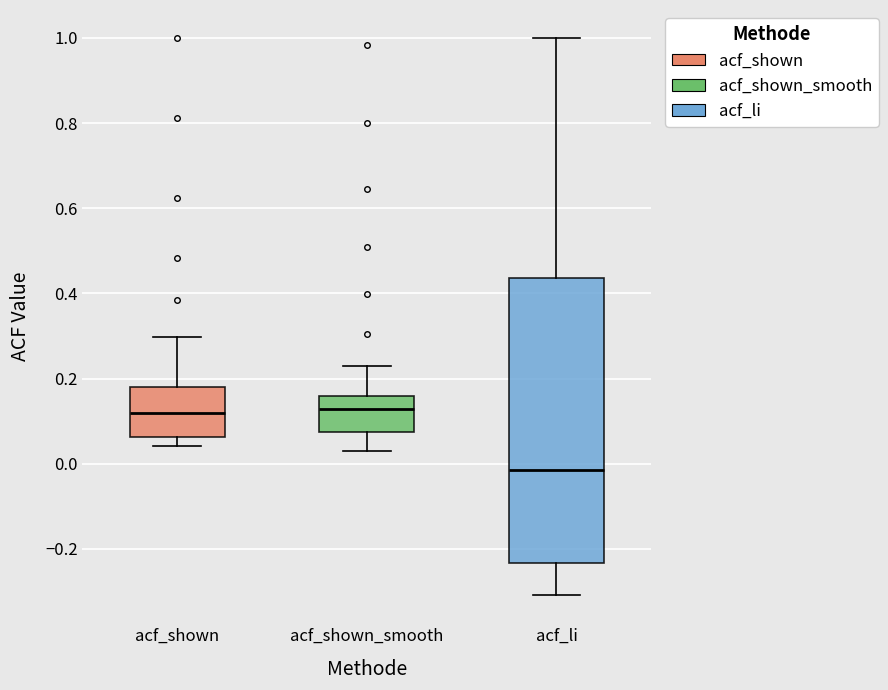

Reading left to right, read every box against the y-axis: the position of its median line, the range the box covers, and the ends of its whiskers. The values are not printed on the chart, so give them approximately, as read against the axis.

acf_shown: median 0.12, box 0.06 to 0.18, whiskers 0.04 to 0.30
acf_shown_smooth: median 0.12, box 0.08 to 0.16, whiskers 0.04 to 0.22
acf_li: median -0.02, box -0.24 to 0.44, whiskers -0.30 to 1.00